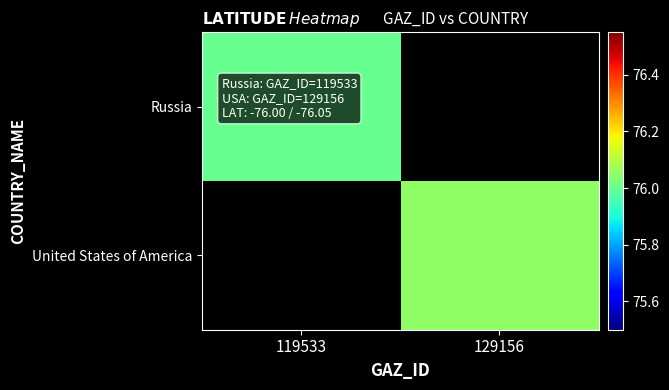

True or false: Russia has a value of 76.0 at 119533.

True